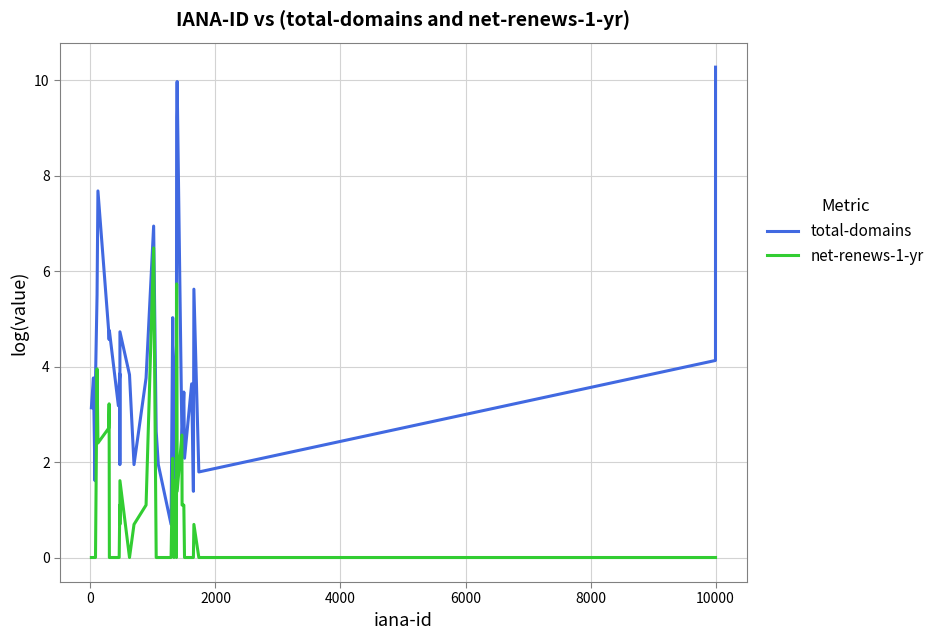

What is the sum of all total-domains values?

149.1